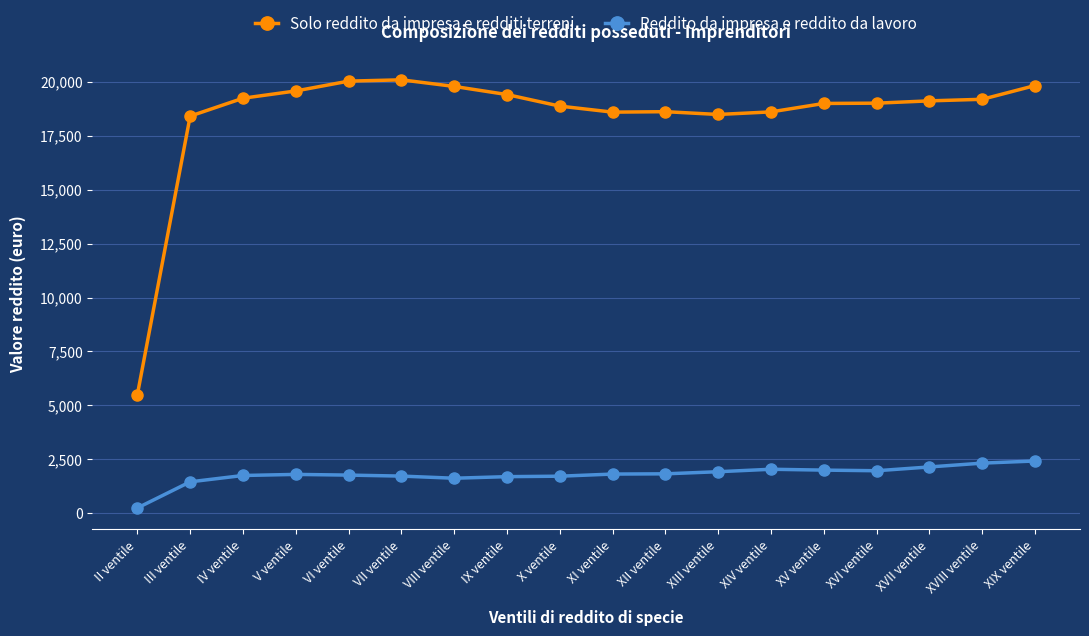

What is the label of the 5th point from the right?

XV ventile